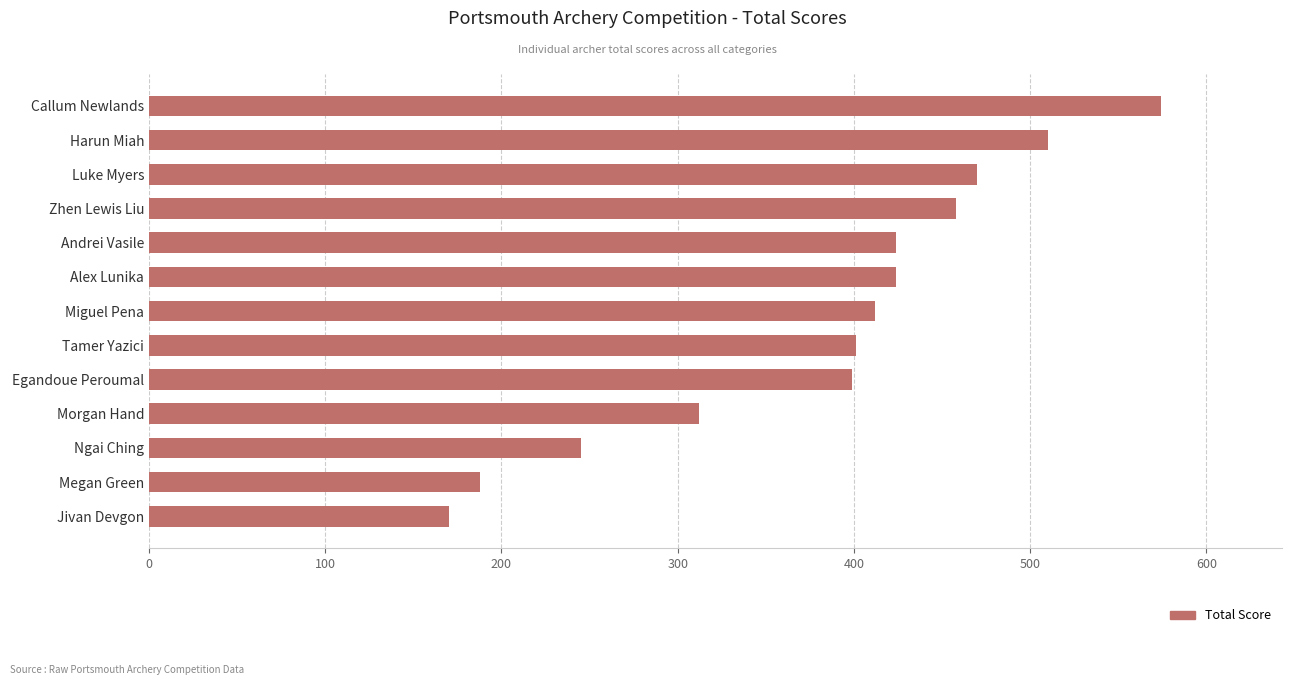

Approximately how many times larger is the value at Megan Green compared to Tamer Yazici?

0.5